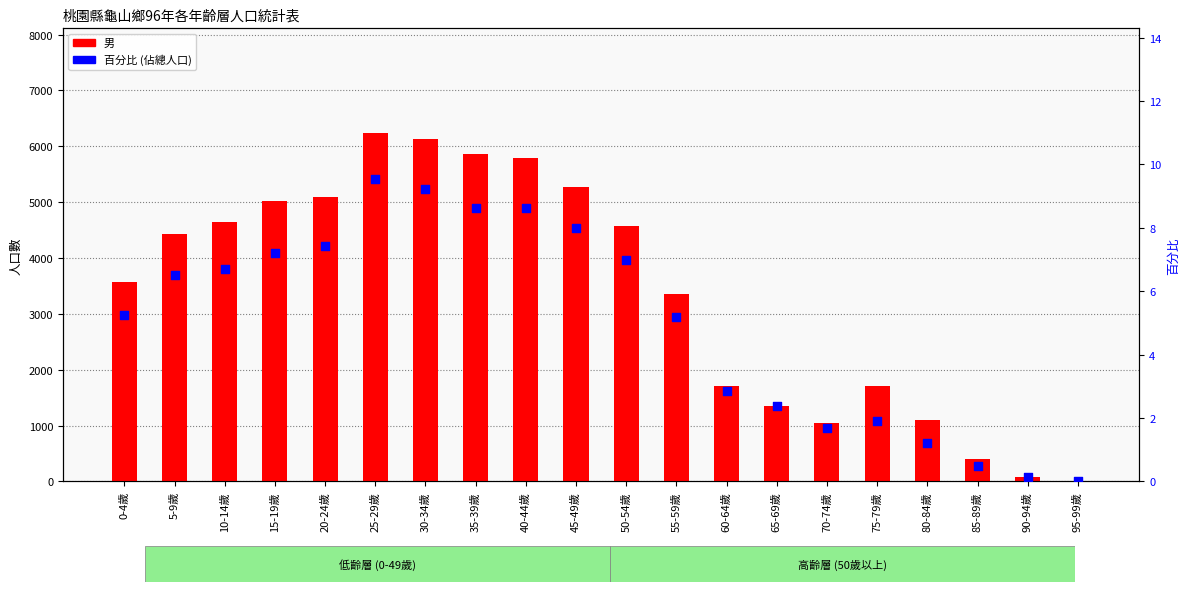

What are all the series names shown in the legend?

男, 百分比